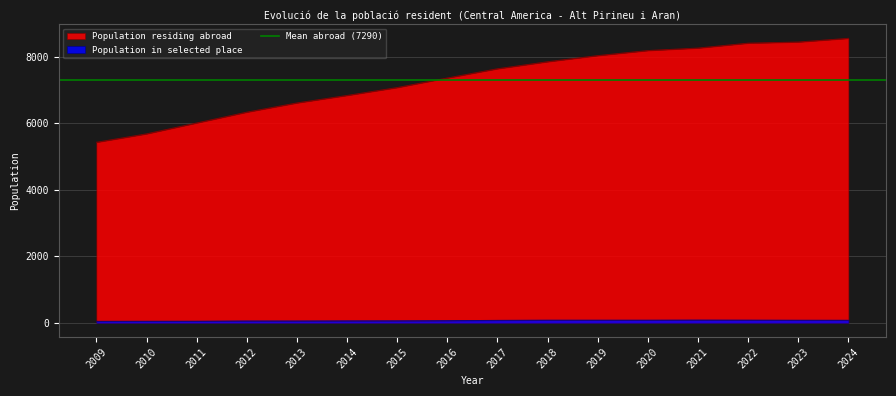

Between 2014 and 2019, which is larger?

2019